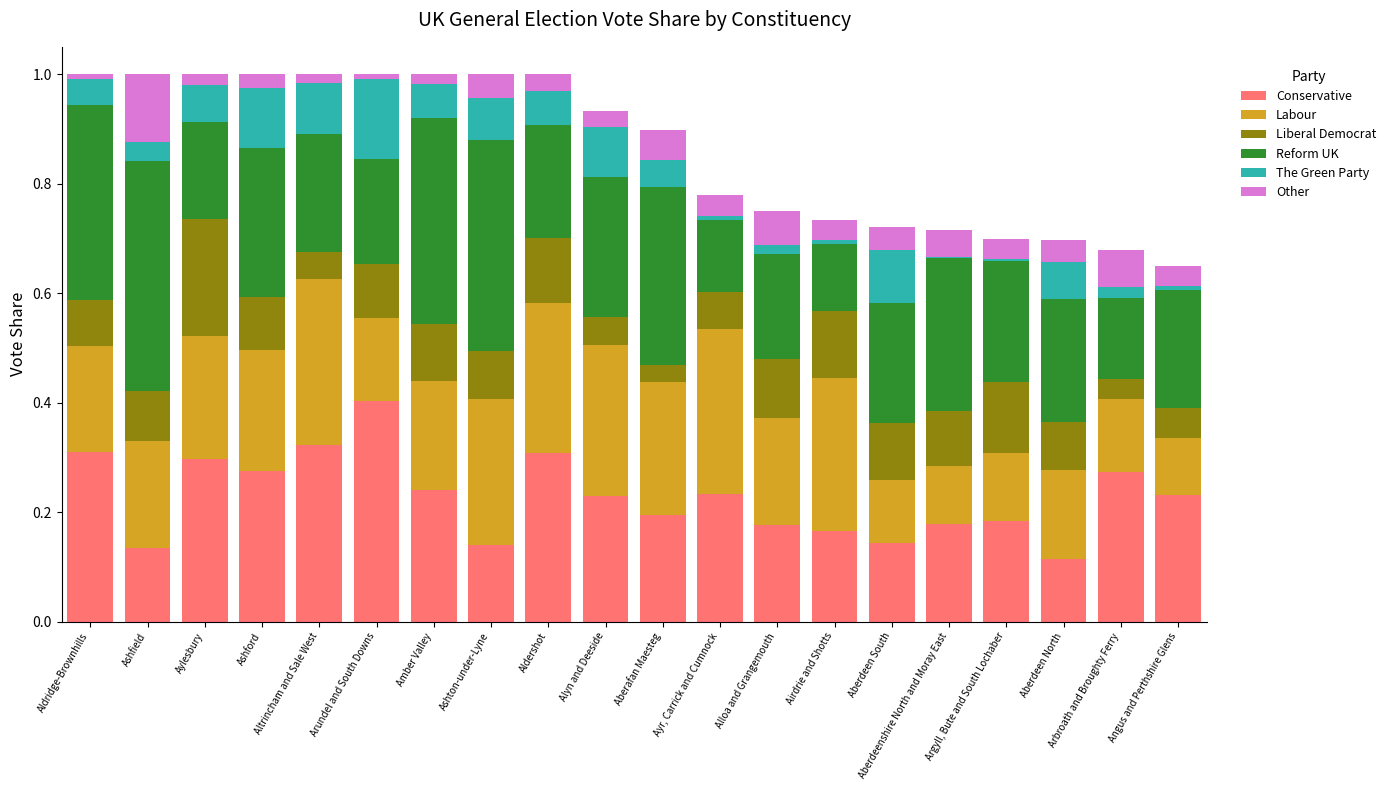

What is the total value across all series at Ashford?

1.0